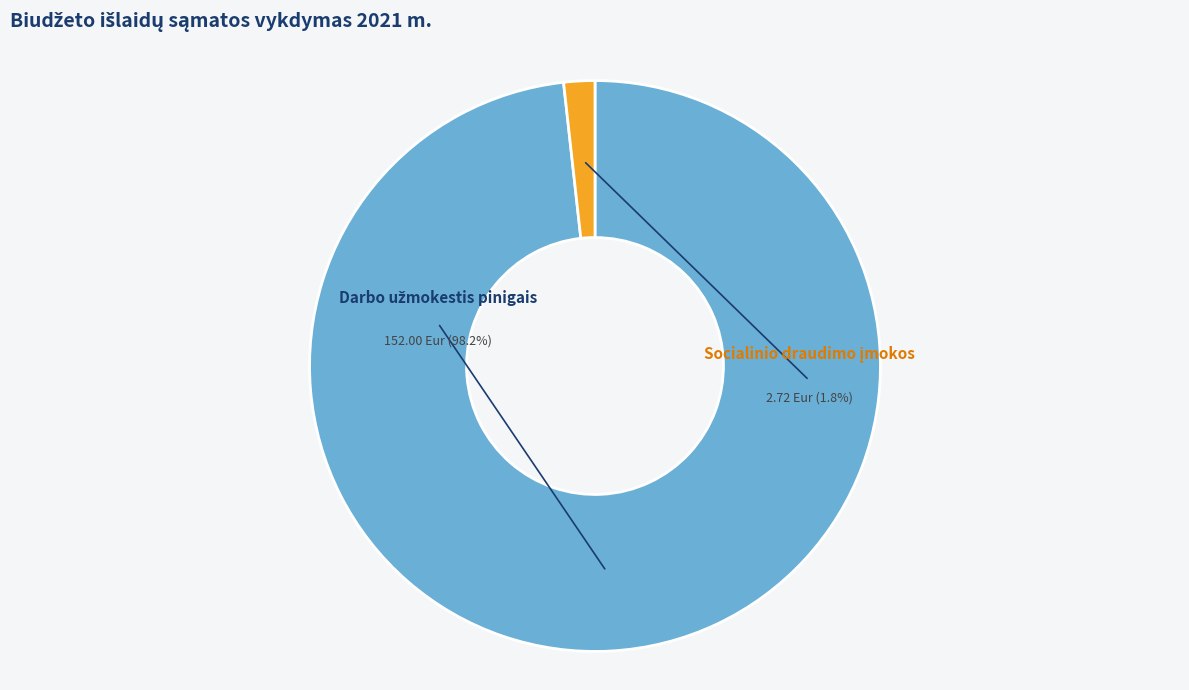

Count the number of slices in the pie.

2